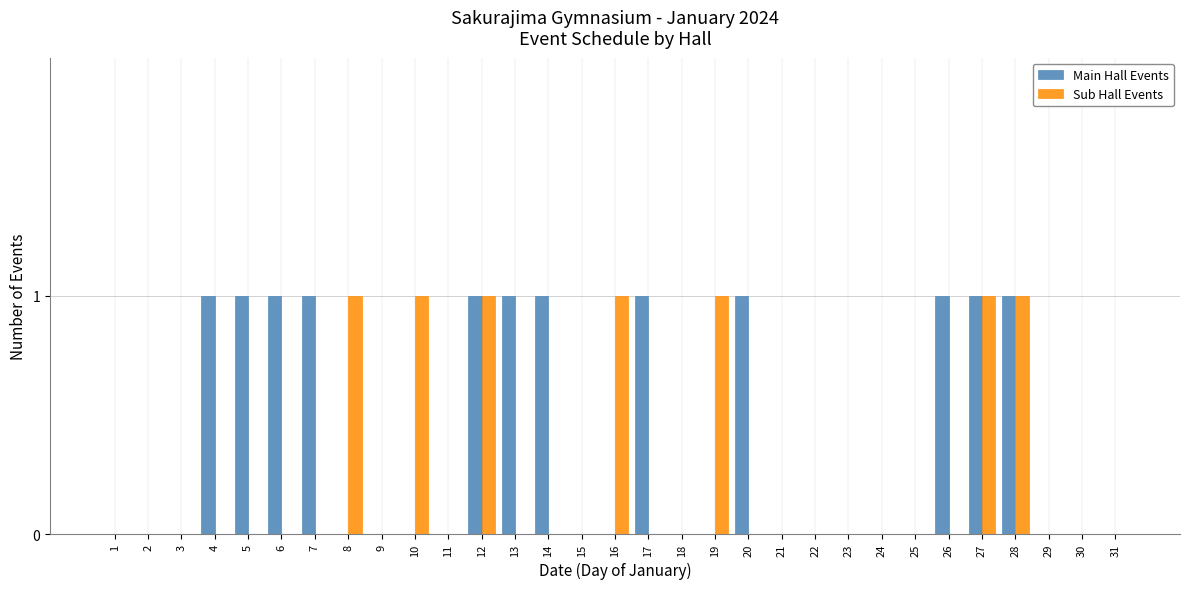

Is the value of Main Hall Events at 28 greater than the value of Sub Hall Events at 21?

Yes